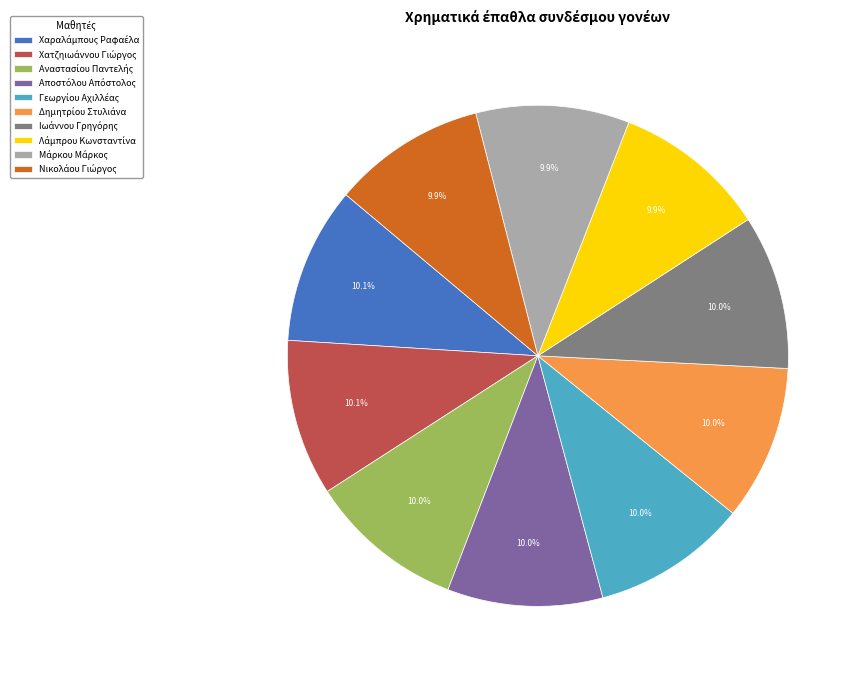

How many segments does this pie chart have?

10